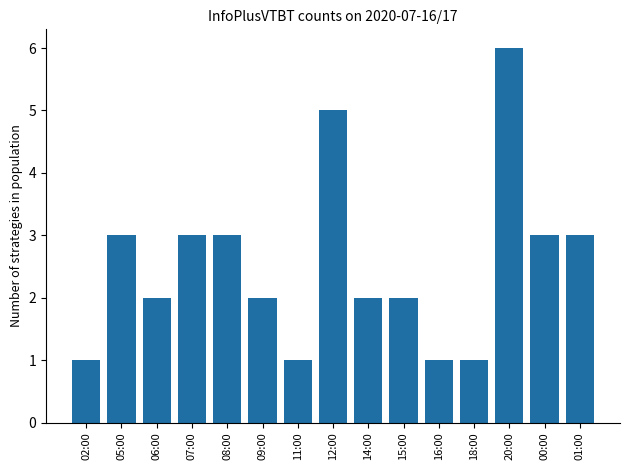

What is the greatest value displayed?

6